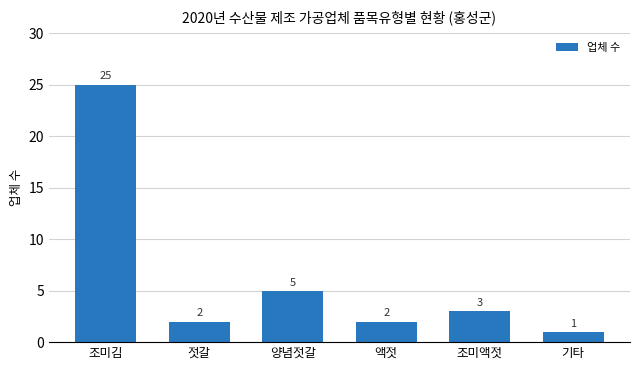

What is the label of the 5th bar from the left?

조미액젓